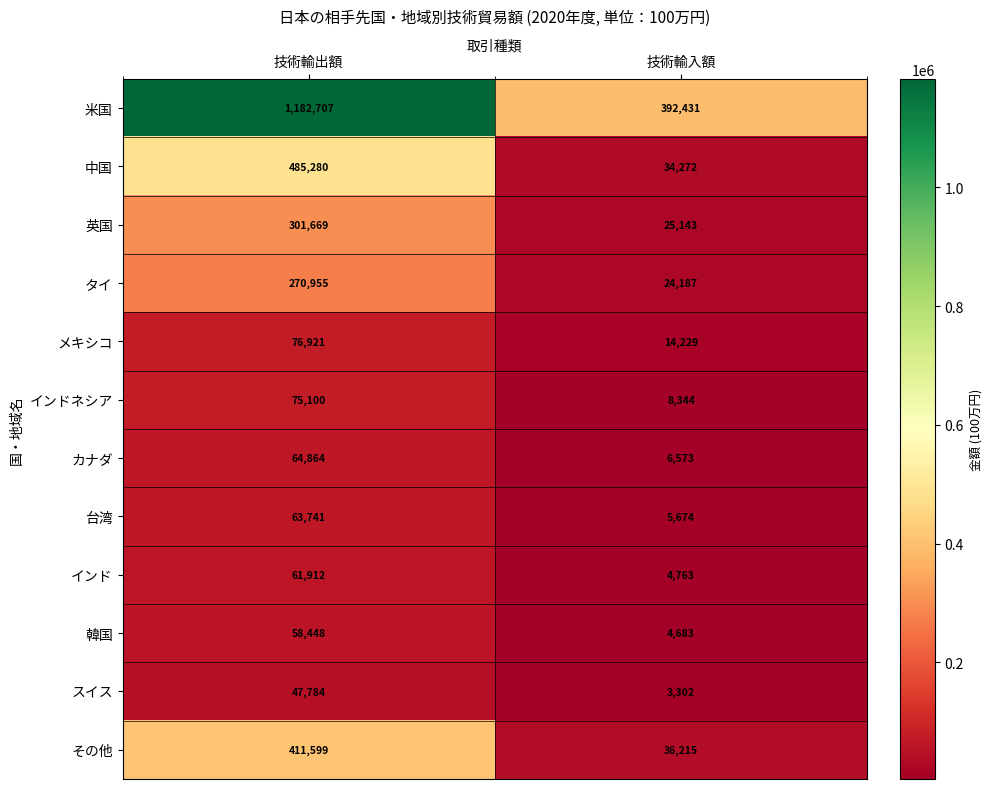

What is the spread (max minus min) of values at 技術輸入額?

389129